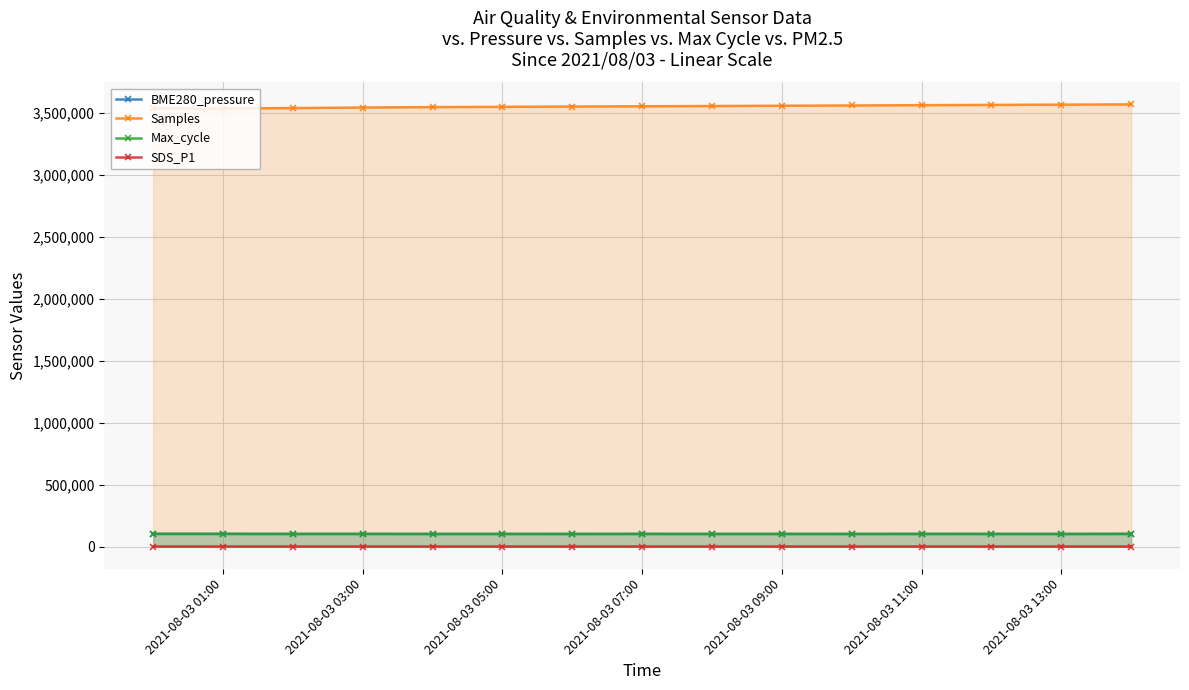

How many lines are shown in the chart?

4